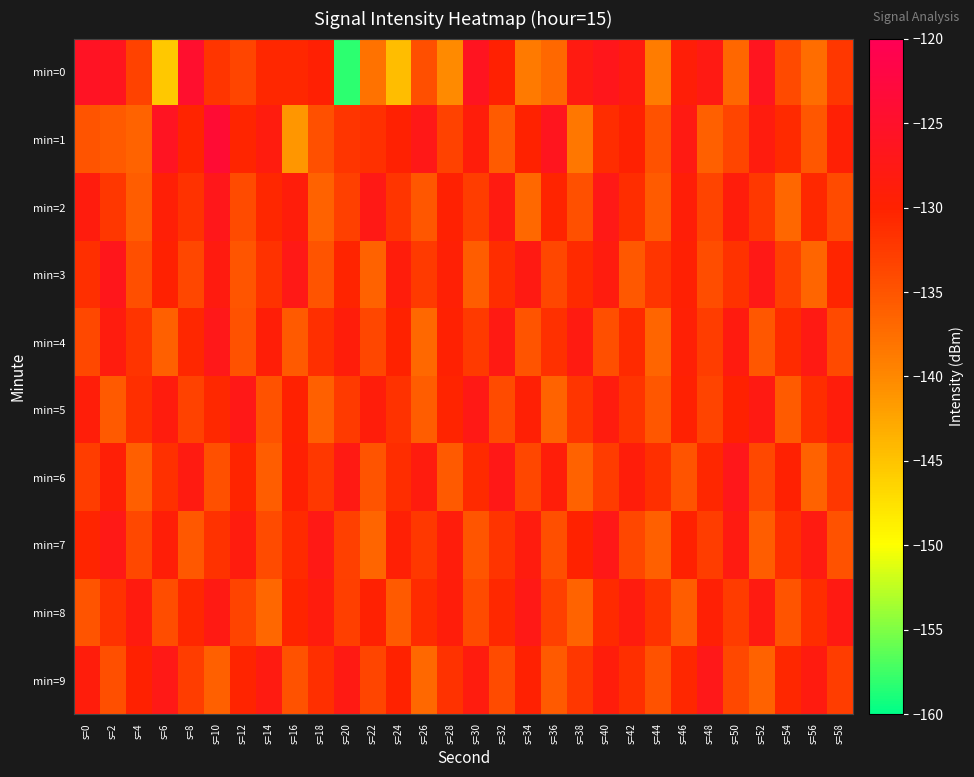

What is the maximum value shown in the chart?

-123.9